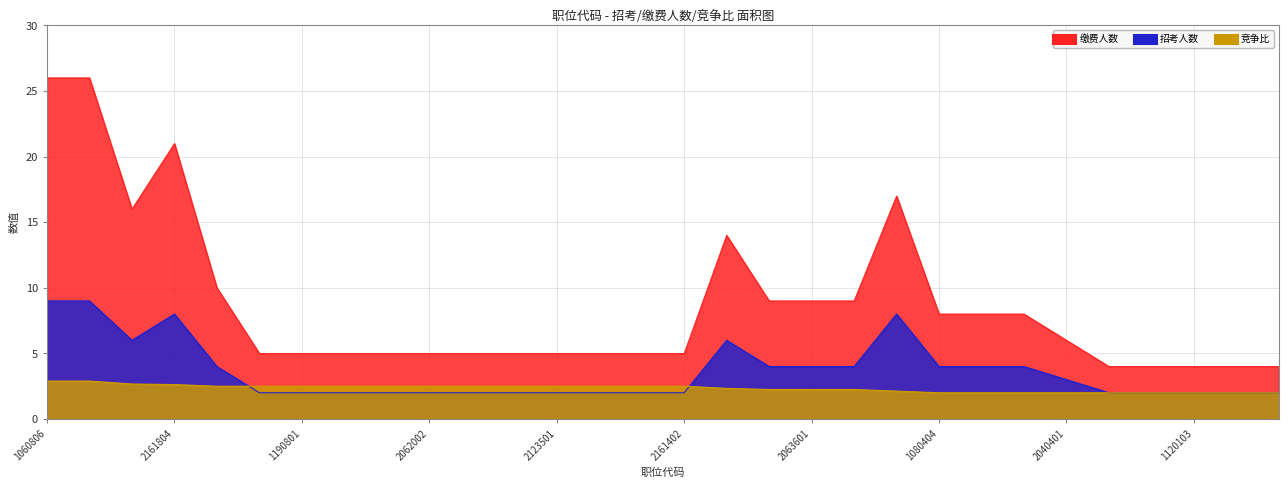

How many lines are shown in the chart?

3